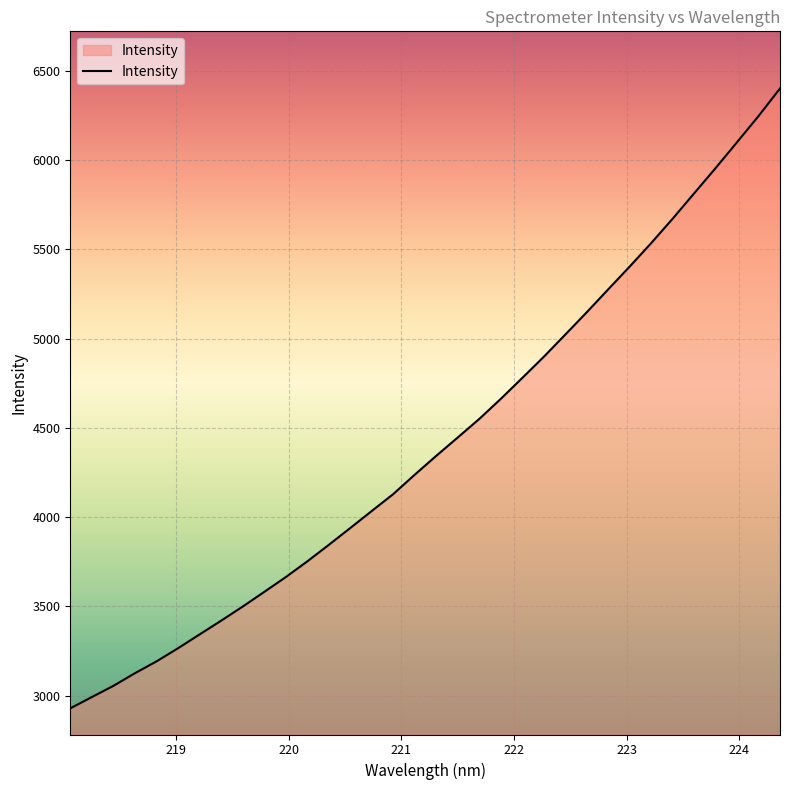

What is the smallest value displayed?

2928.7